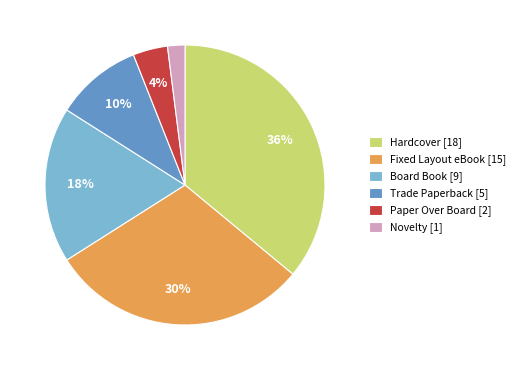

Does Novelty represent more than half of the total?

No